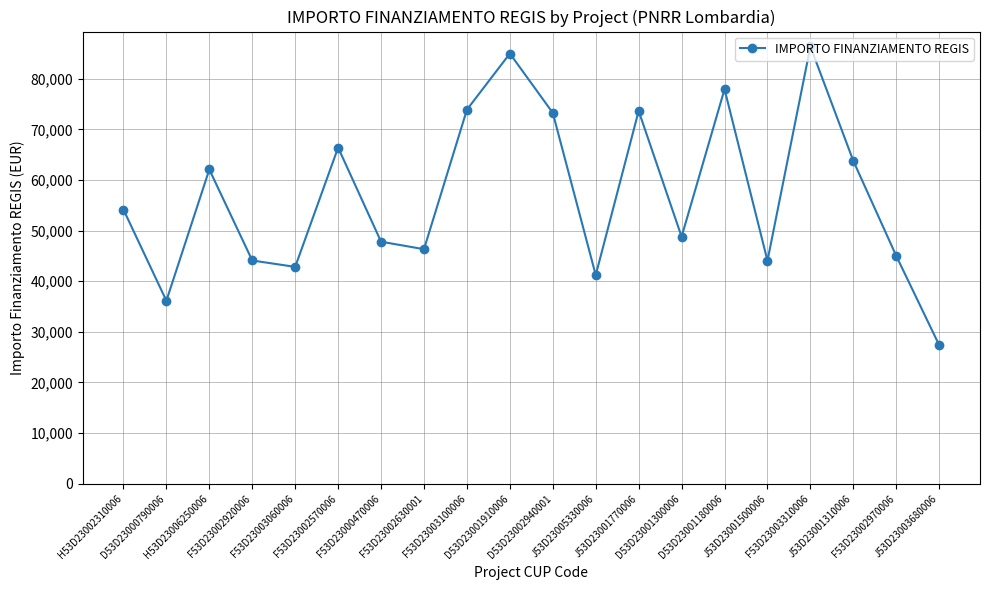

Approximately how many times larger is the value at F53D23002920006 compared to F53D23002970006?

1.0